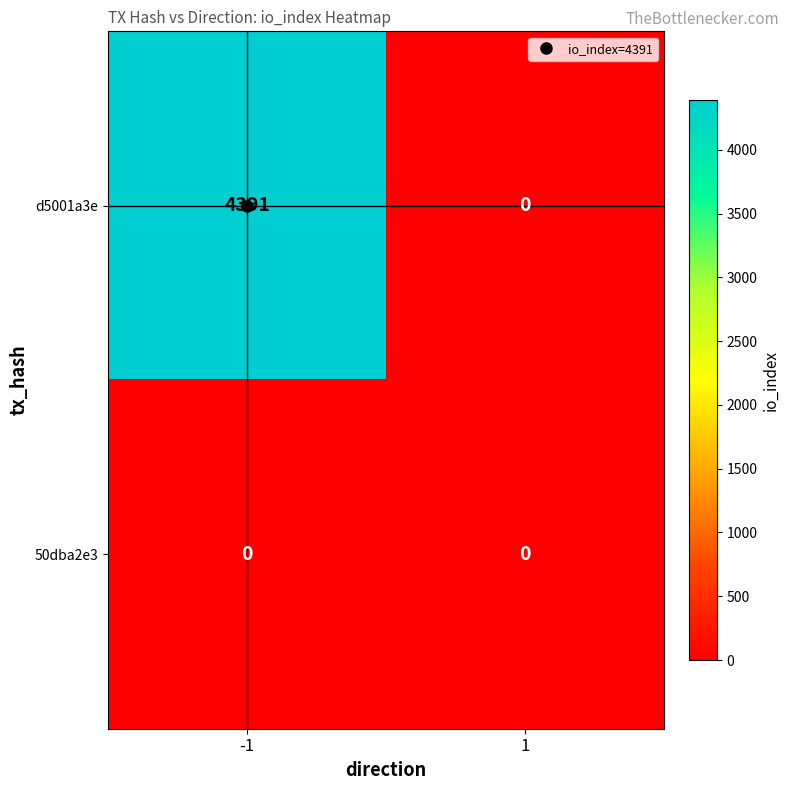

How many series are shown in this chart?

2